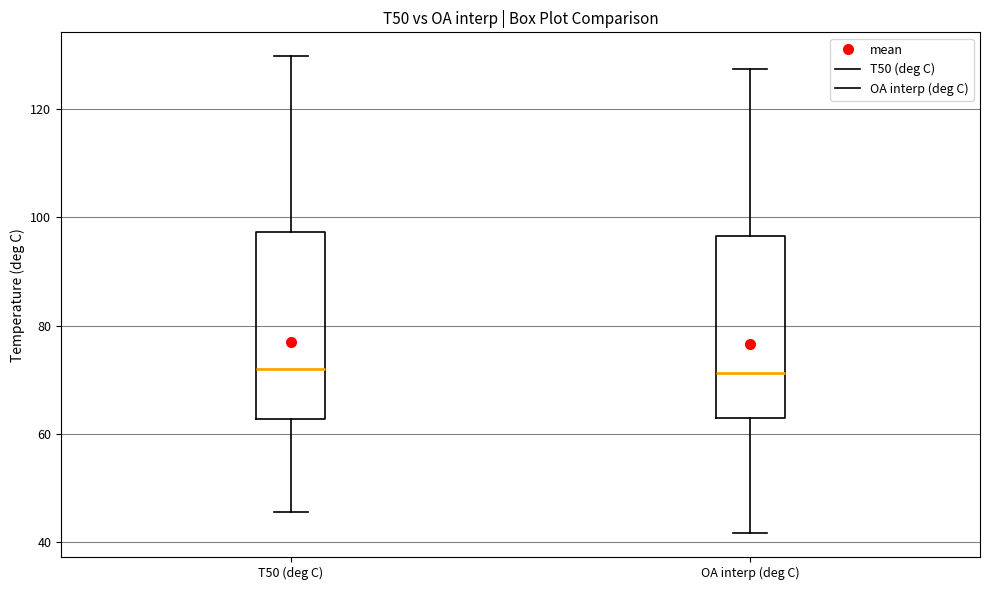

Reading left to right, read every box against the y-axis: the position of its median line, the range the box covers, and the ends of its whiskers. The values are not printed on the chart, so give them approximately, as read against the axis.

T50 (deg C): median 72, box 62 to 98, whiskers 46 to 130
OA interp (deg C): median 72, box 62 to 96, whiskers 42 to 128